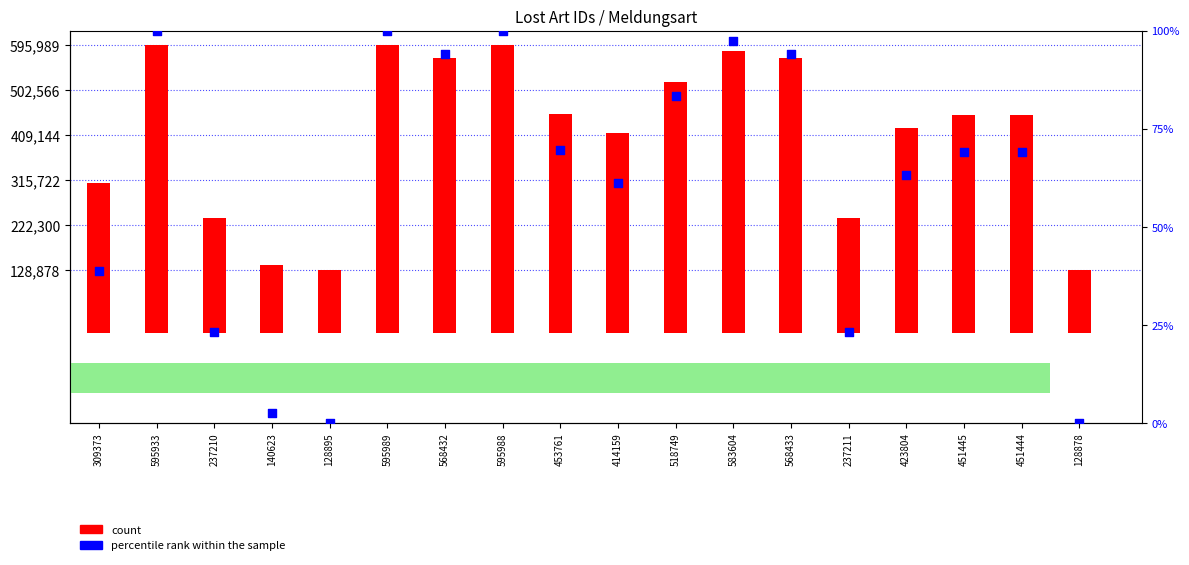

Which series has the largest total across all categories?

count